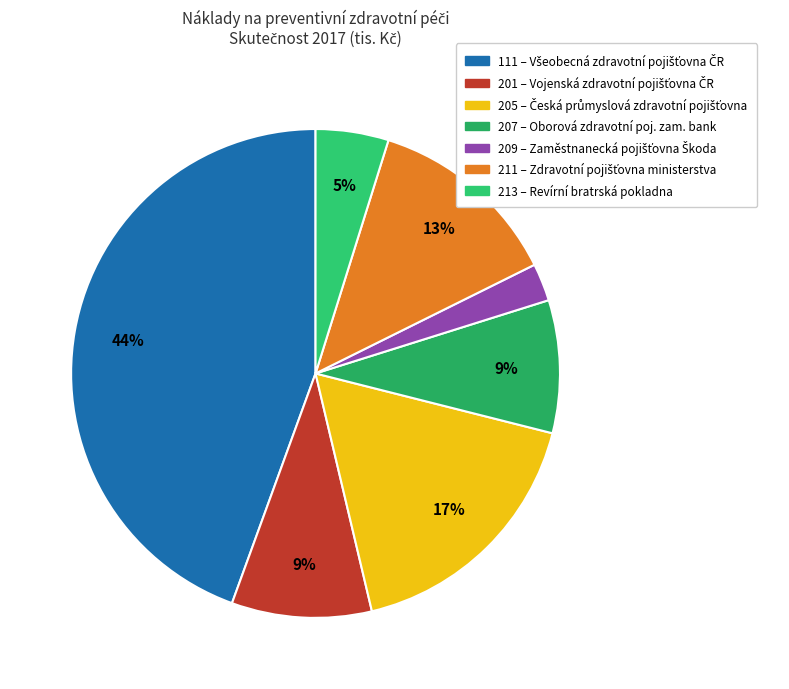

Does 207 – Oborová zdravotní poj. zam. bank account for over 50% of the chart?

No